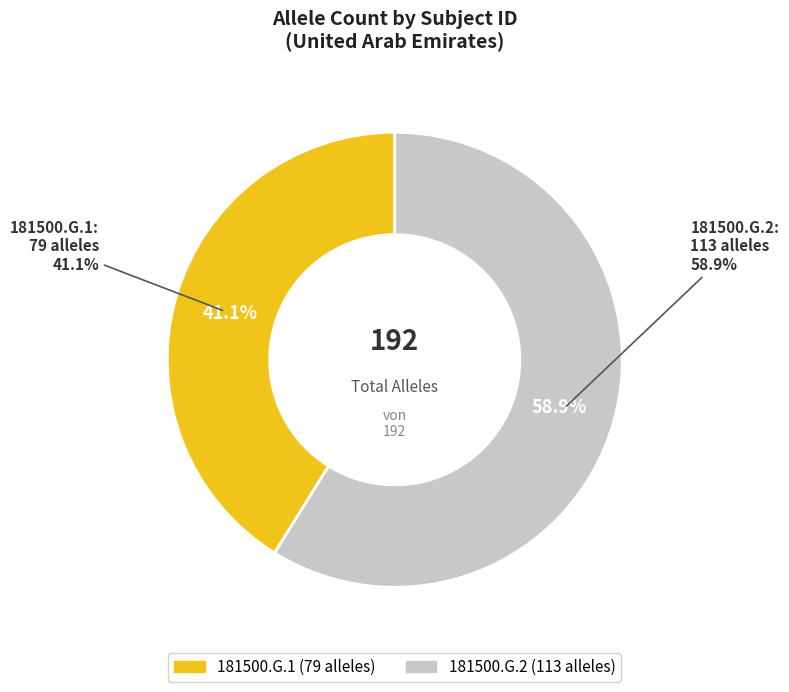

What portion of the pie excludes 181500.G.2?

41.1%